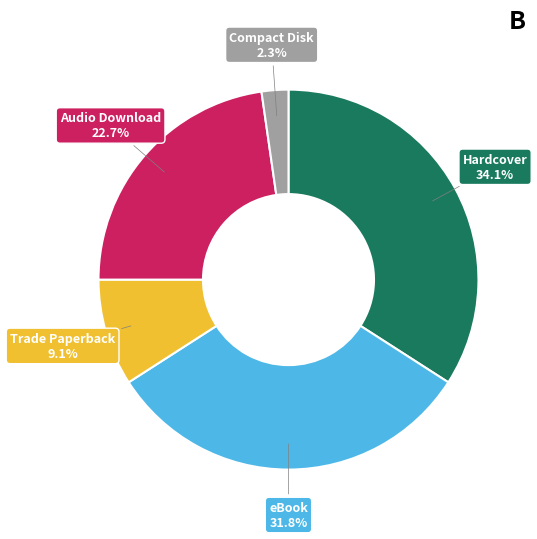

The Hardcover slice represents 34% of the pie. True or false?

True